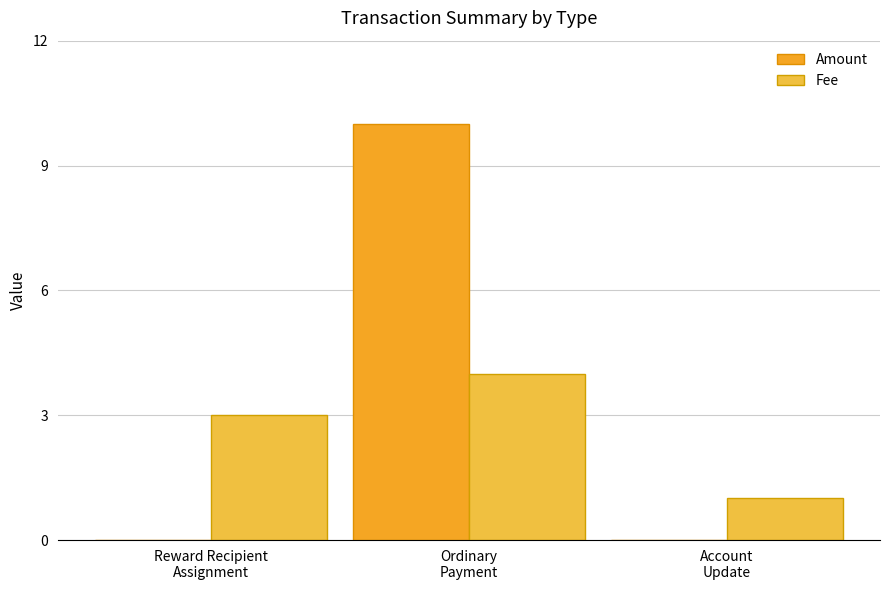

What is the label of the 1st bar from the right?

Account
Update